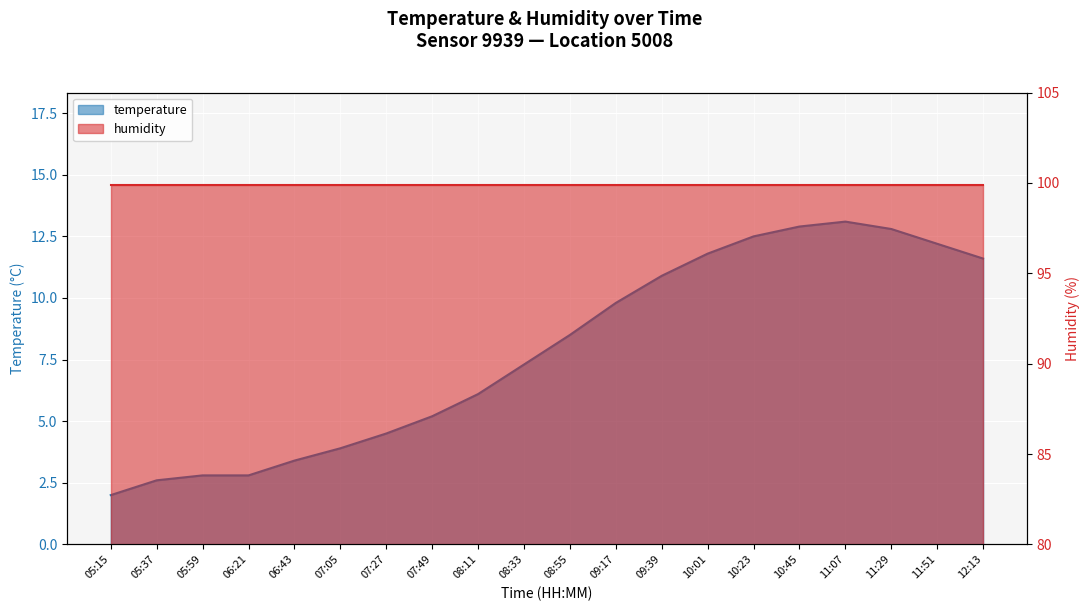

At which category does the chart reach its peak across all series?

11:07